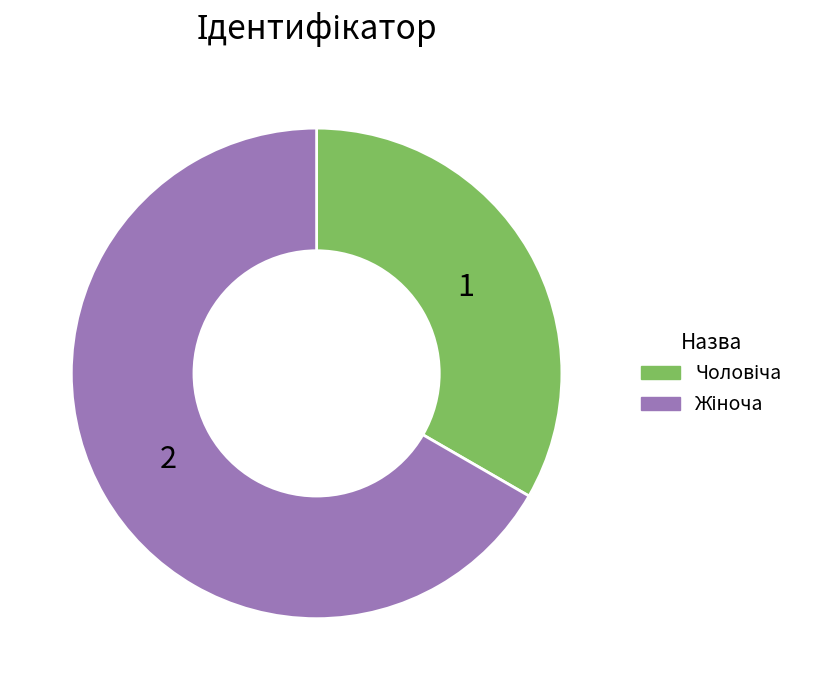

Is there a majority slice in this chart?

Yes